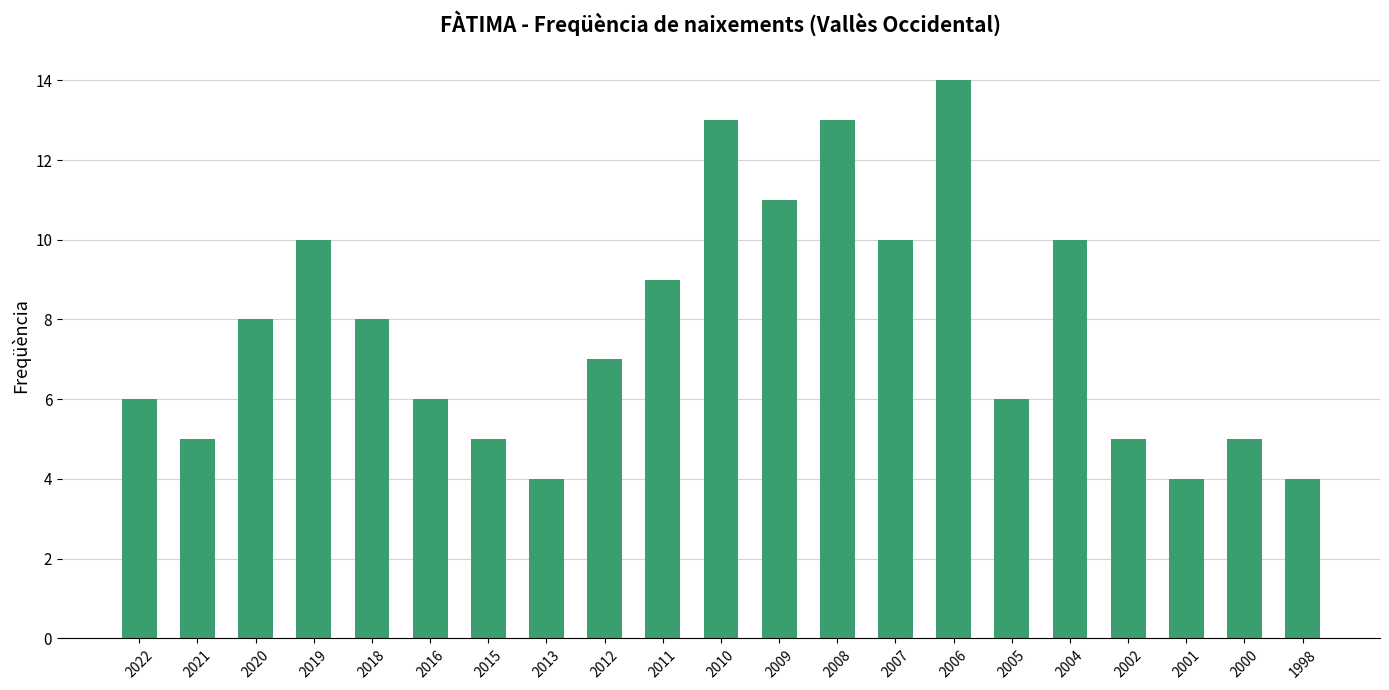

What is the ratio of the value at 1998 to the value at 2021?

0.8